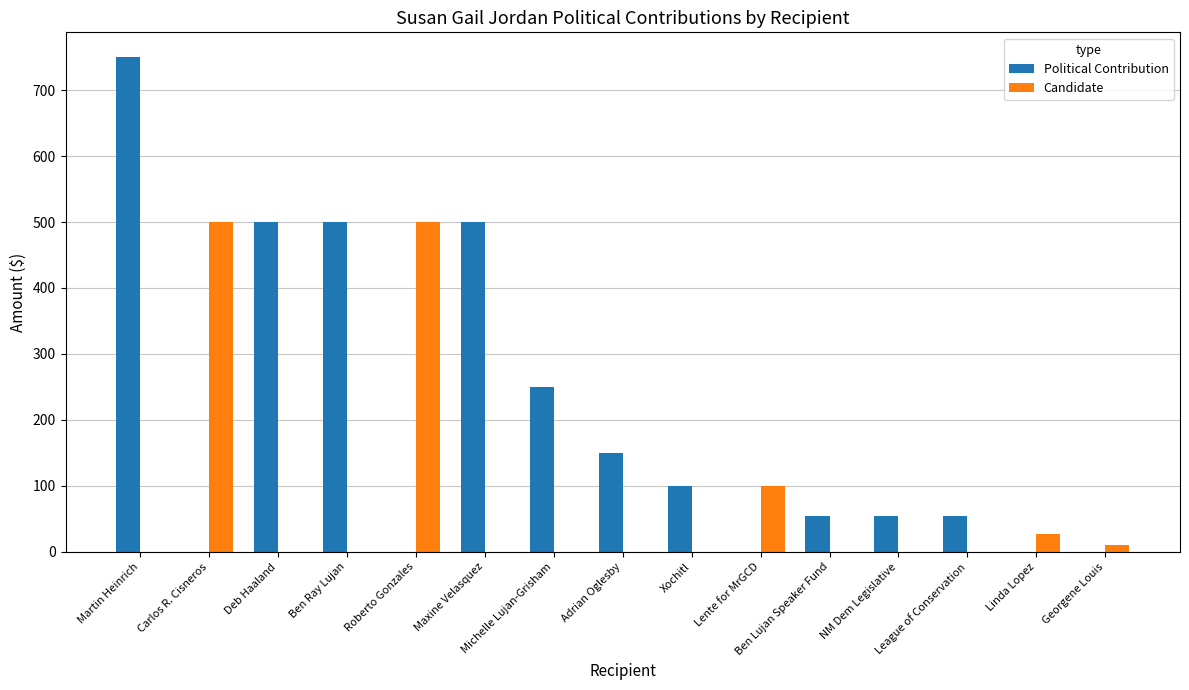

What is the highest value of the Candidate series?

500.0